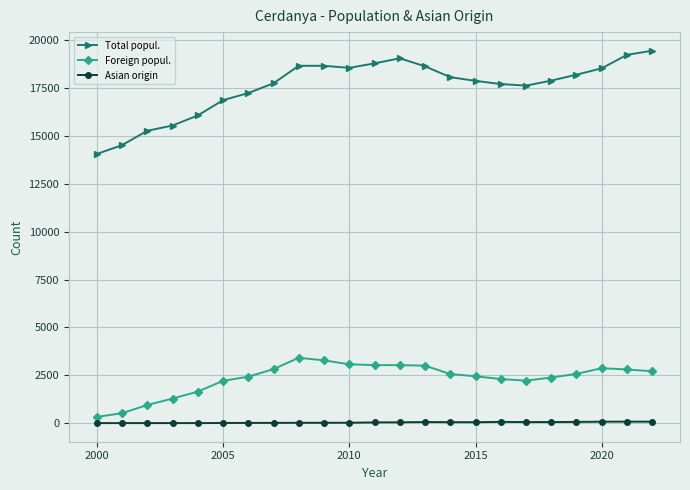

What is the minimum value for Total popul.?

14055